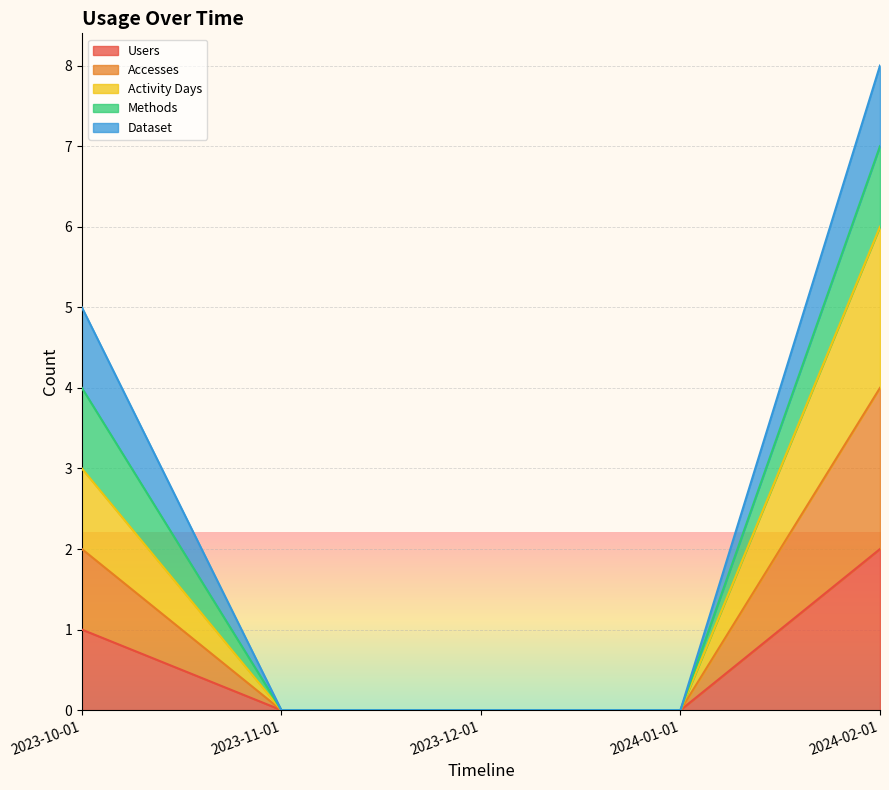

At which category does the chart reach its peak across all series?

2024-02-01